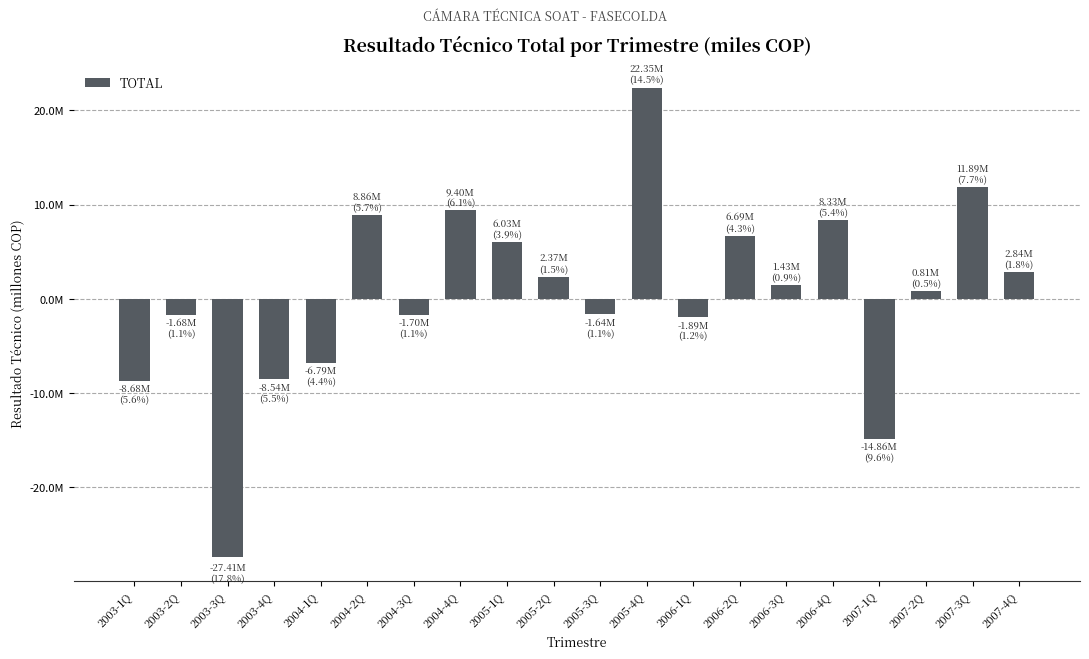

Does the chart contain any negative values?

Yes